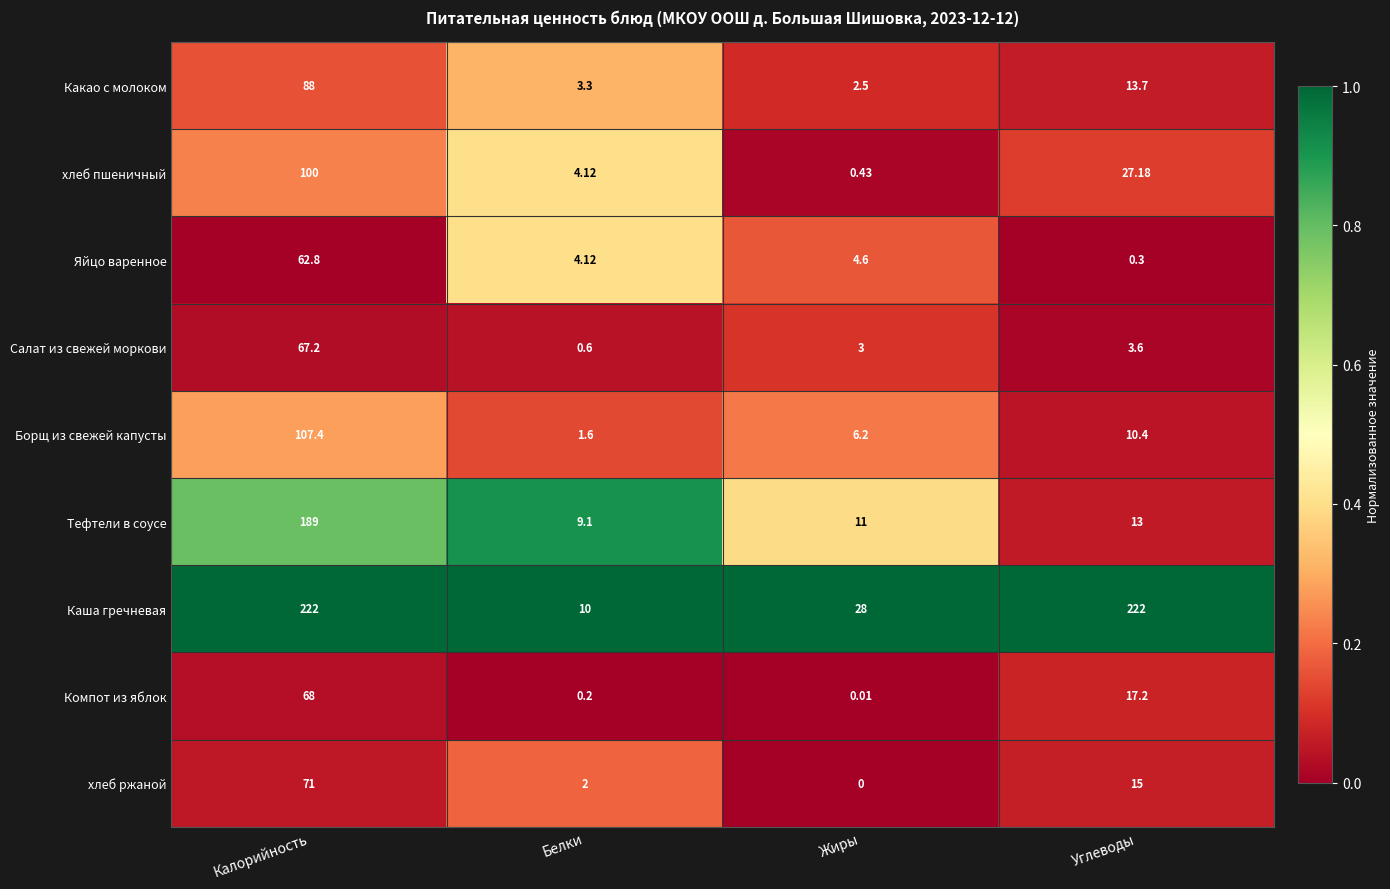

Which category has the lowest value in the Салат из свежей моркови series?

Белки